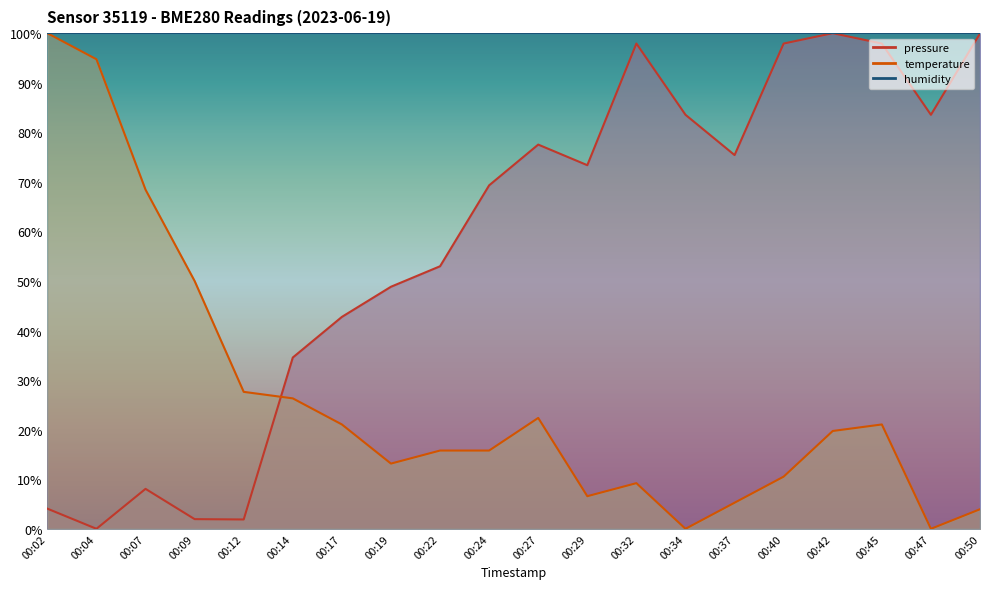

At which label is pressure closest to 50?

00:19